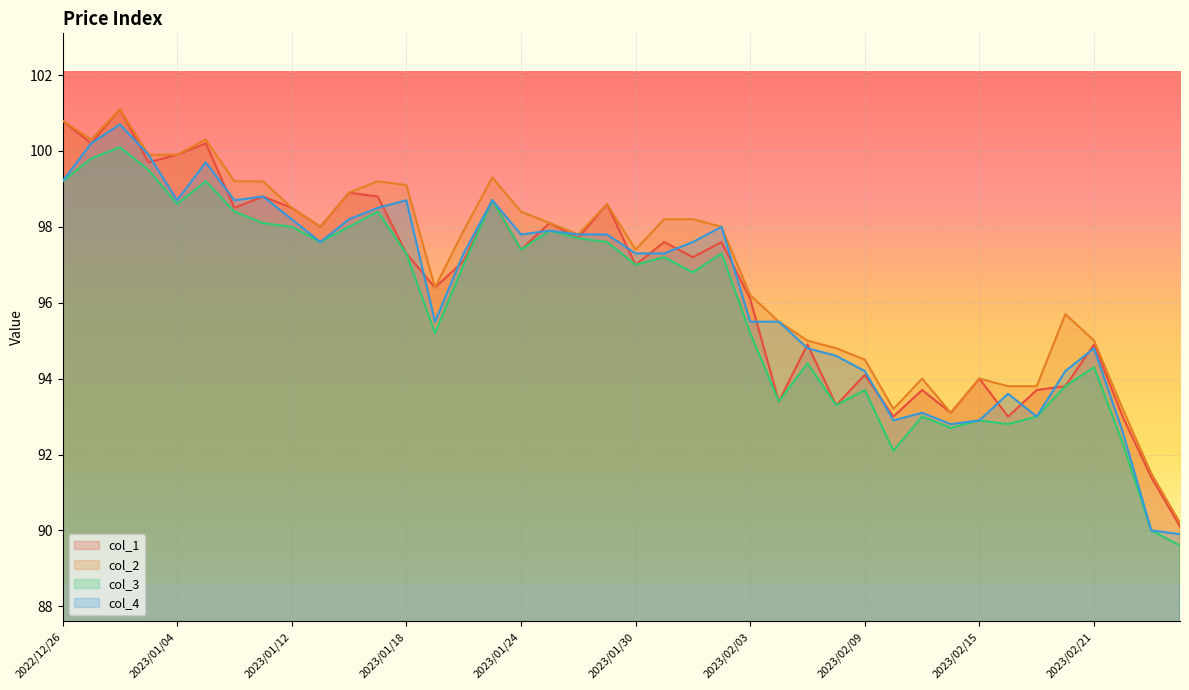

What is the average value of the col_1 series?

96.5